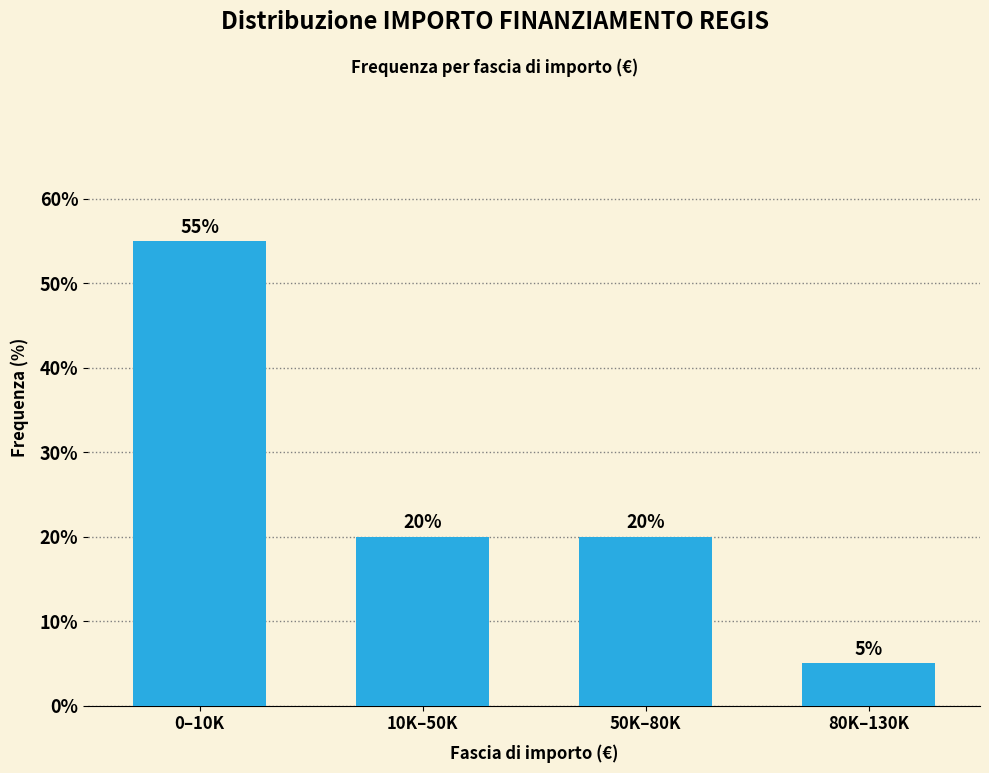

Reading left to right, transcribe all the data shown in this chart.

0–10K=55.0	10K–50K=20.0	50K–80K=20.0	80K–130K=5.0